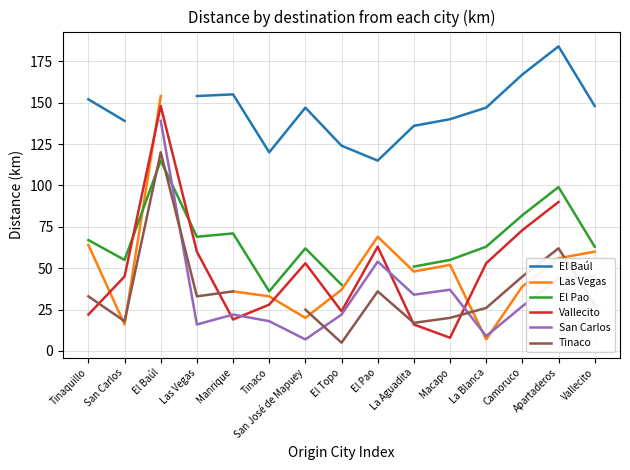

Is it true that El Pao equals 36.0 at Tinaco?

True